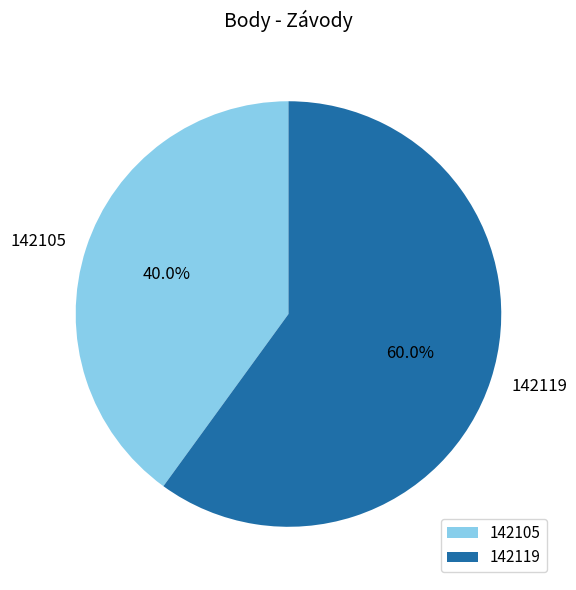

Between 142105 and 142119, which is larger?

142119